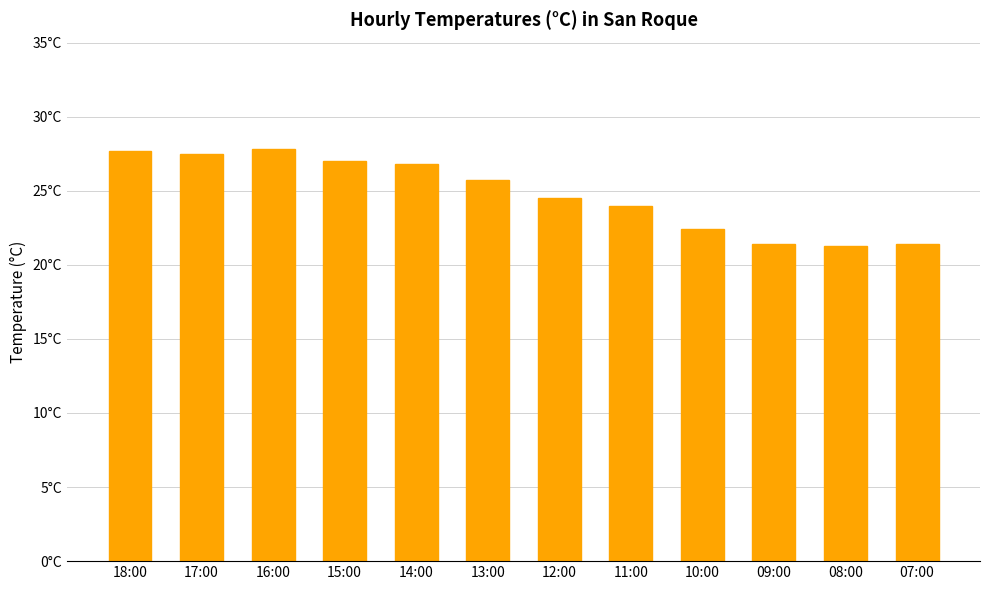

What position from the right is 18:00?

12